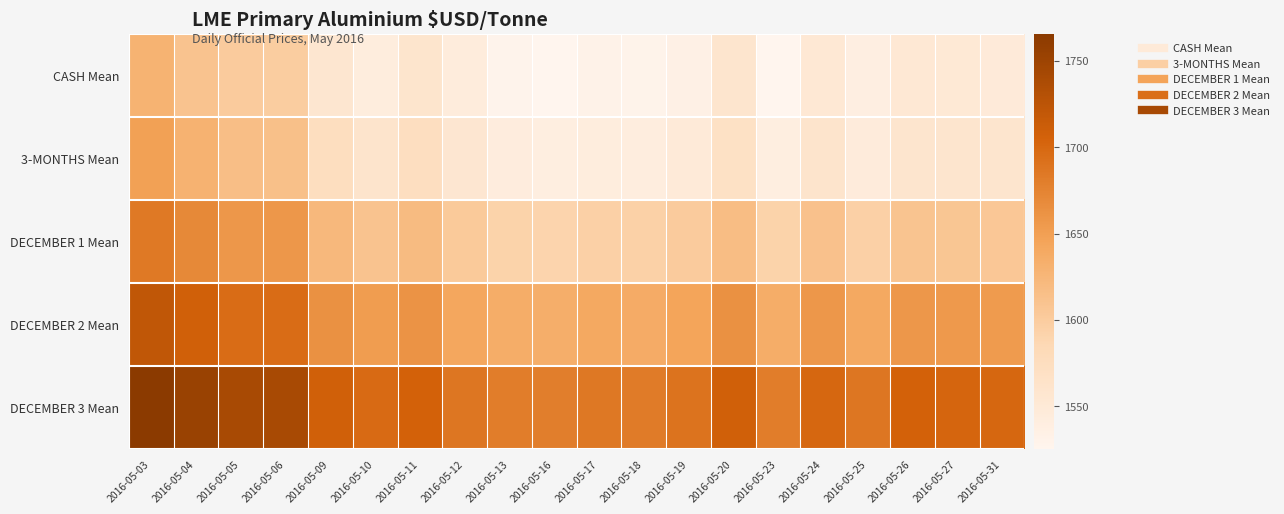

Reading left to right, transcribe all the data shown in this chart.

CASH Mean: 2016-05-03=1628.8	2016-05-04=1610.5	2016-05-05=1601.2	2016-05-06=1598.5	2016-05-09=1556.2	2016-05-10=1542.2	2016-05-11=1559.8	2016-05-12=1544.5	2016-05-13=1528.8	2016-05-16=1525.2	2016-05-17=1531.5	2016-05-18=1529.2	2016-05-19=1535.5	2016-05-20=1558.8	2016-05-23=1525.8	2016-05-24=1552.5	2016-05-25=1538.5	2016-05-26=1552.8	2016-05-27=1551.0	2016-05-31=1547.8
3-MONTHS Mean: 2016-05-03=1648.5	2016-05-04=1629.8	2016-05-05=1616.2	2016-05-06=1614.2	2016-05-09=1574.2	2016-05-10=1561.5	2016-05-11=1573.5	2016-05-12=1555.5	2016-05-13=1543.8	2016-05-16=1540.2	2016-05-17=1542.8	2016-05-18=1541.2	2016-05-19=1548.2	2016-05-20=1568.2	2016-05-23=1539.5	2016-05-24=1561.5	2016-05-25=1545.2	2016-05-26=1558.8	2016-05-27=1558.2	2016-05-31=1558.8
DECEMBER 1 Mean: 2016-05-03=1684.5	2016-05-04=1670.5	2016-05-05=1657.5	2016-05-06=1657.5	2016-05-09=1622.5	2016-05-10=1610.5	2016-05-11=1619.5	2016-05-12=1602.5	2016-05-13=1592.5	2016-05-16=1590.5	2016-05-17=1595.5	2016-05-18=1594.5	2016-05-19=1600.5	2016-05-20=1617.5	2016-05-23=1592.5	2016-05-24=1612.5	2016-05-25=1595.5	2016-05-26=1609.5	2016-05-27=1607.5	2016-05-31=1605.5
DECEMBER 2 Mean: 2016-05-03=1720.5	2016-05-04=1707.5	2016-05-05=1695.5	2016-05-06=1695.5	2016-05-09=1662.5	2016-05-10=1652.5	2016-05-11=1660.5	2016-05-12=1642.5	2016-05-13=1635.5	2016-05-16=1634.5	2016-05-17=1640.5	2016-05-18=1637.5	2016-05-19=1644.5	2016-05-20=1662.5	2016-05-23=1635.5	2016-05-24=1657.5	2016-05-25=1640.5	2016-05-26=1657.5	2016-05-27=1655.5	2016-05-31=1654.5
DECEMBER 3 Mean: 2016-05-03=1765.5	2016-05-04=1752.5	2016-05-05=1740.5	2016-05-06=1740.5	2016-05-09=1707.5	2016-05-10=1697.5	2016-05-11=1705.5	2016-05-12=1687.5	2016-05-13=1680.5	2016-05-16=1679.5	2016-05-17=1685.5	2016-05-18=1682.5	2016-05-19=1689.5	2016-05-20=1707.5	2016-05-23=1680.5	2016-05-24=1700.5	2016-05-25=1687.5	2016-05-26=1705.5	2016-05-27=1702.5	2016-05-31=1700.5